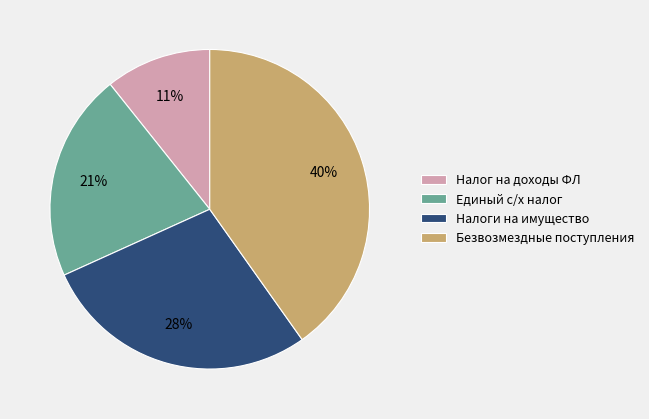

Do Налог на доходы ФЛ and Налоги на имущество together represent more than half of the pie?

No